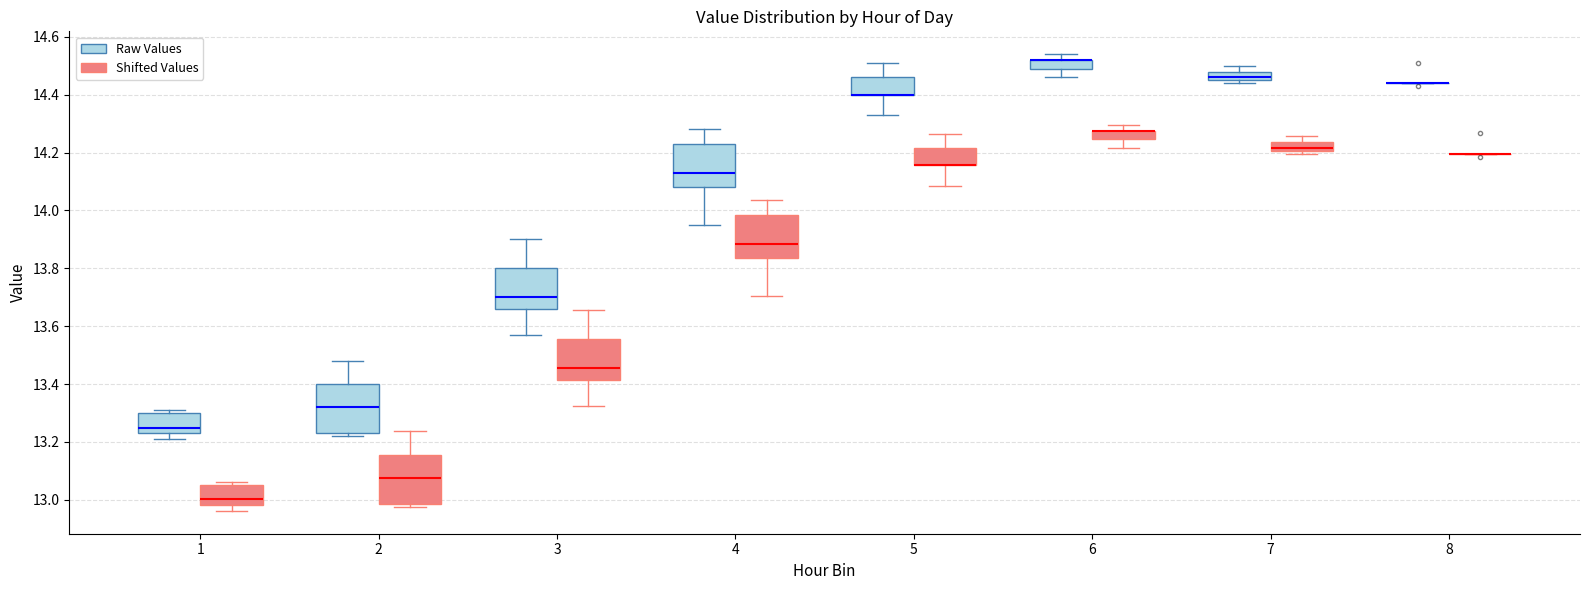

Where is the upper edge of the box for 2 (Raw Values) on the y-axis? The values are not printed on the chart, so give them approximately, as read against the axis.

13.40